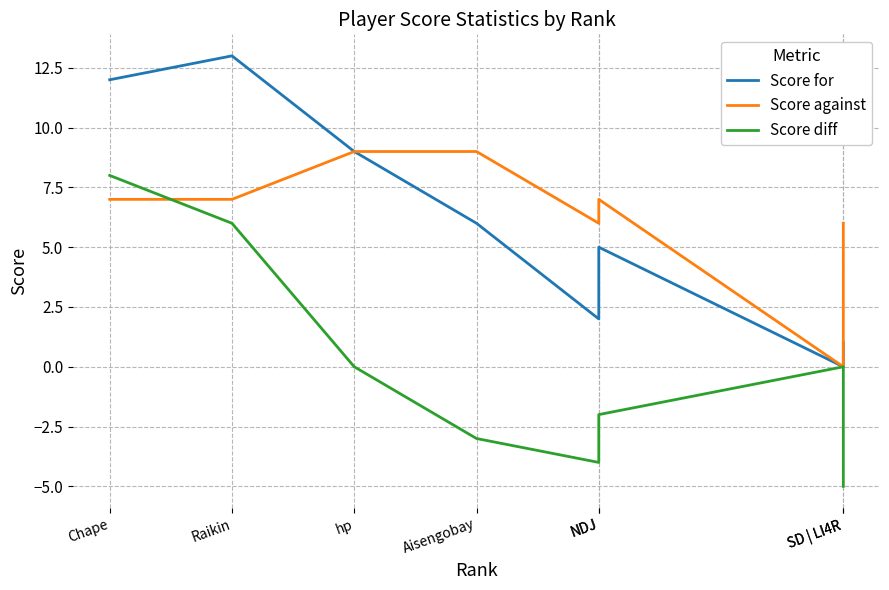

The value of Score for at Chape is 12. True or false?

True